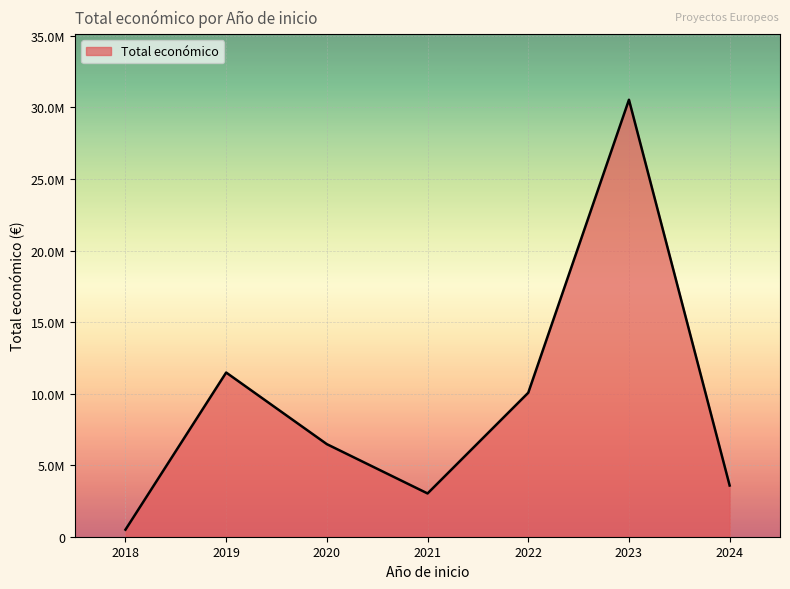

Does the chart display data point markers on the line(s)?

No